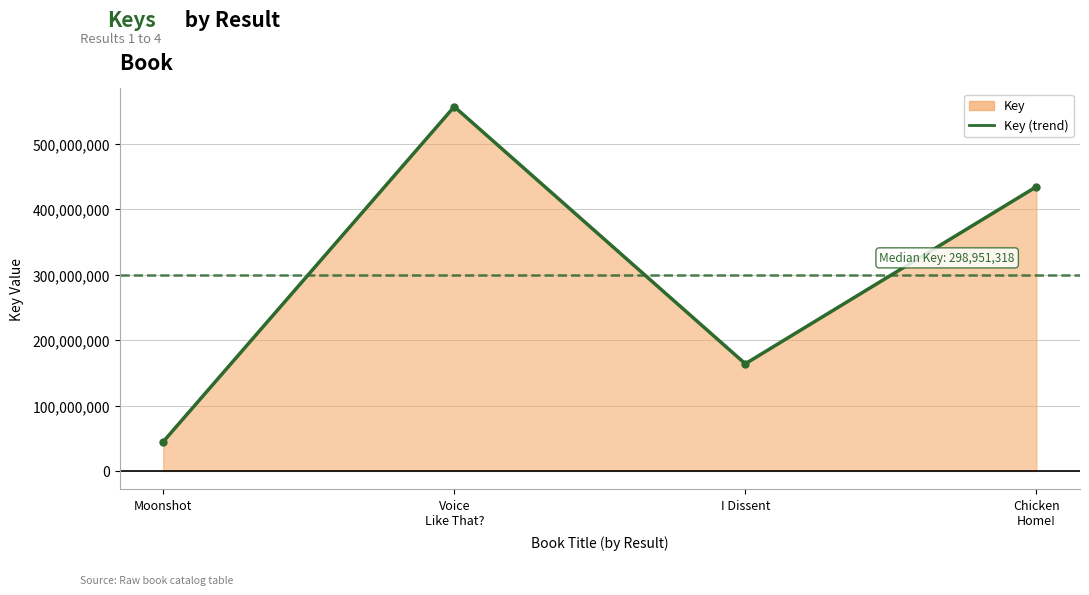

Which label corresponds to the largest value in the chart?

Voice
Like That?